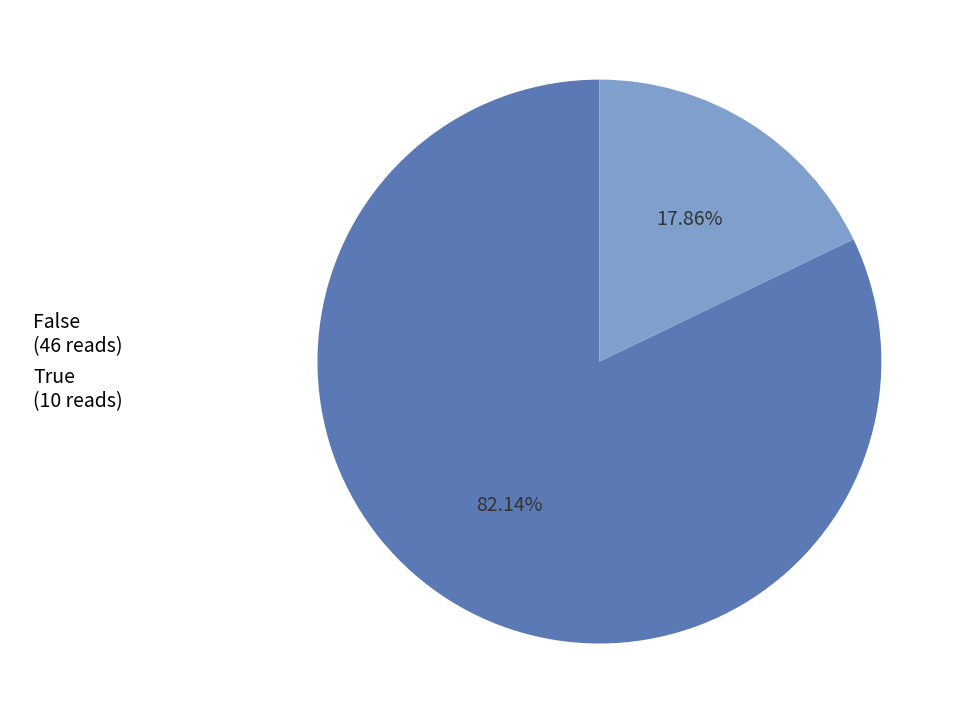

Is there any slice that represents more than half of the pie?

Yes